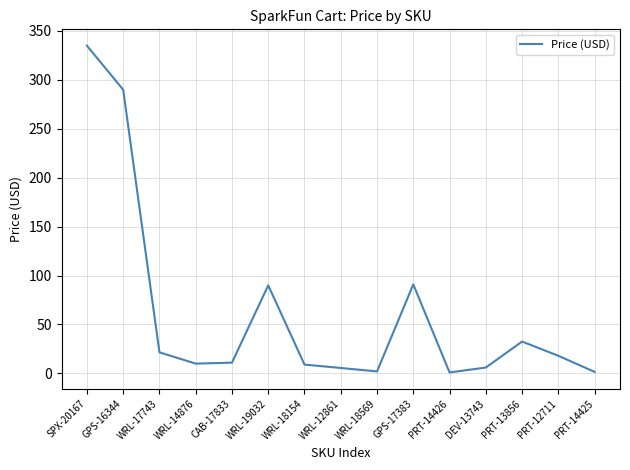

What is the ratio of the value at CAB-17833 to the value at WRL-18154?

1.2